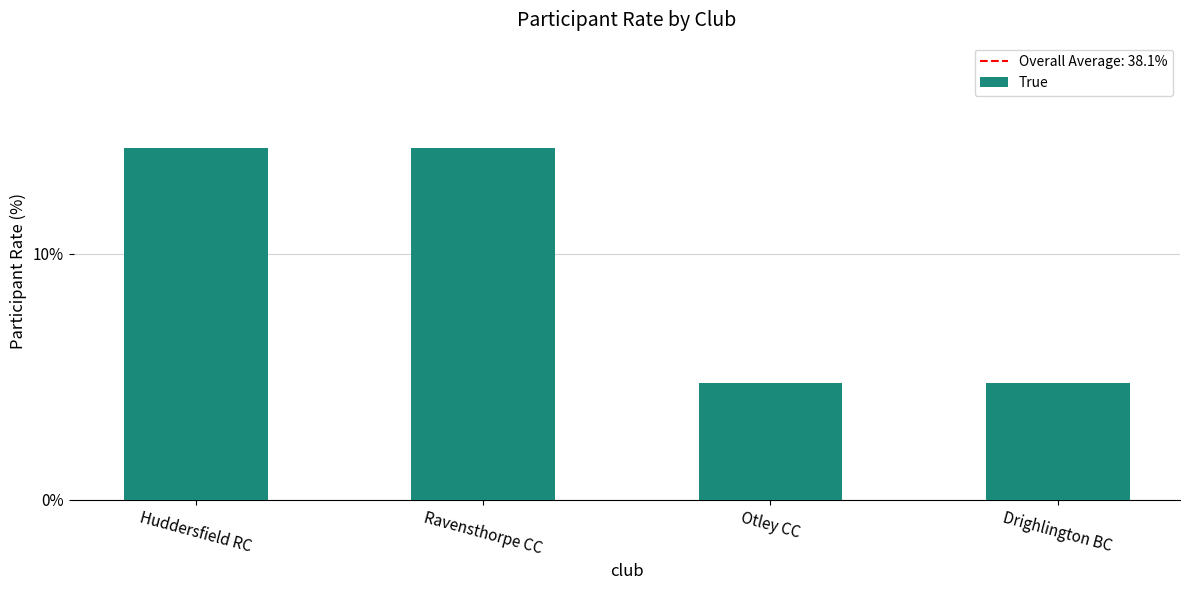

What is the label of the 1st bar from the left?

Huddersfield RC